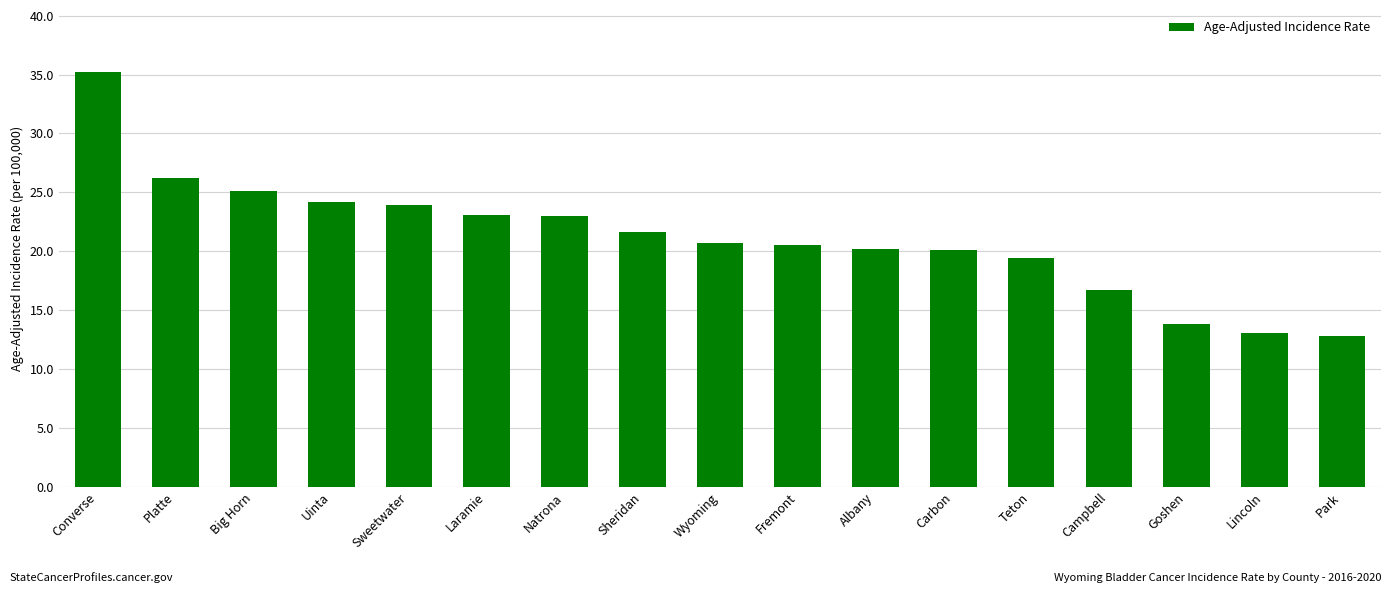

What is the maximum value shown in the chart?

35.2